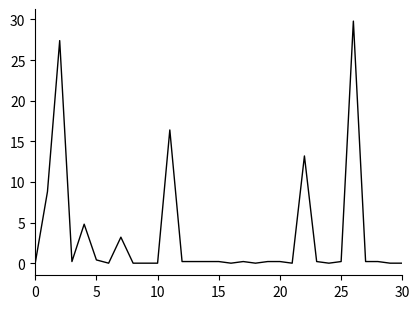

Is this an area chart (filled region under the line)?

No